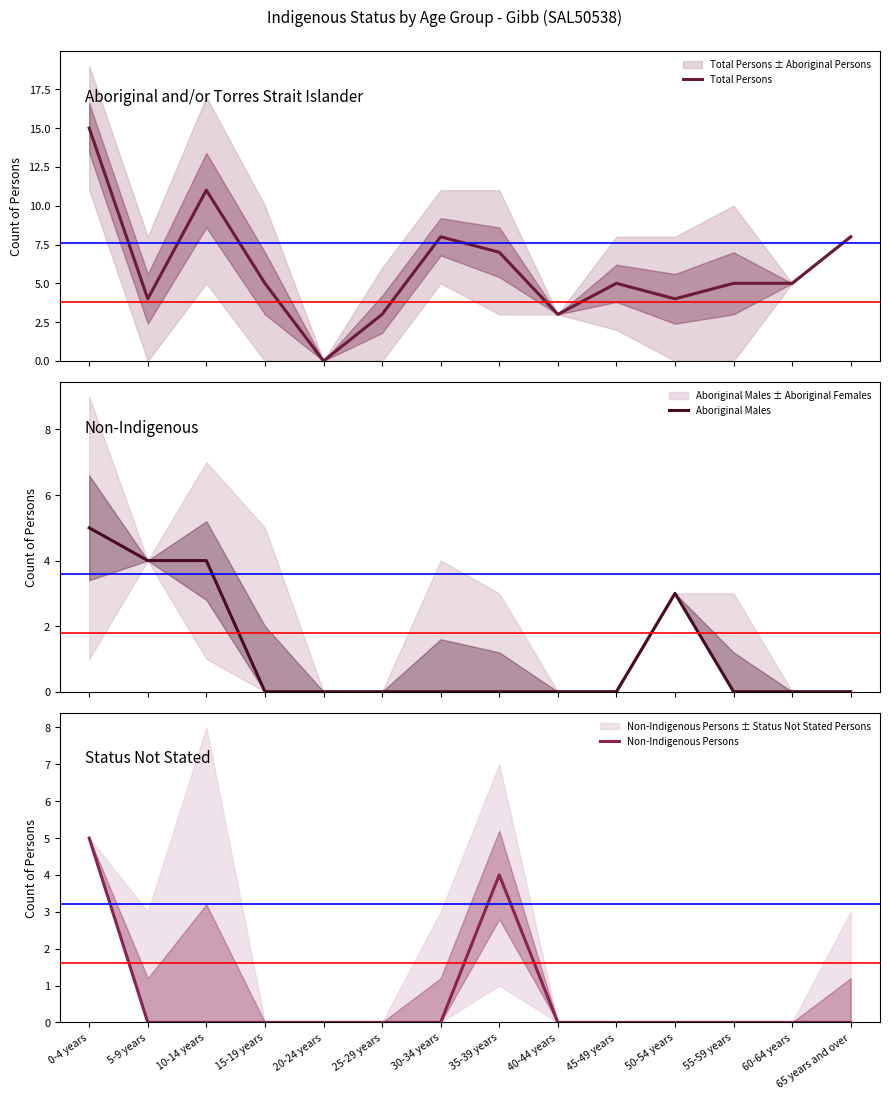

Reading left to right, extract all data points from this chart.

Total Persons: 0-4 years=15	5-9 years=4	10-14 years=11	15-19 years=5	20-24 years=0	25-29 years=3	30-34 years=8	35-39 years=7	40-44 years=3	45-49 years=5	50-54 years=4	55-59 years=5	60-64 years=5	65 years and over=8
Aboriginal Males: 0-4 years=5	5-9 years=4	10-14 years=4	15-19 years=0	20-24 years=0	25-29 years=0	30-34 years=0	35-39 years=0	40-44 years=0	45-49 years=0	50-54 years=3	55-59 years=0	60-64 years=0	65 years and over=0
Non-Indigenous Persons: 0-4 years=5	5-9 years=0	10-14 years=0	15-19 years=0	20-24 years=0	25-29 years=0	30-34 years=0	35-39 years=4	40-44 years=0	45-49 years=0	50-54 years=0	55-59 years=0	60-64 years=0	65 years and over=0